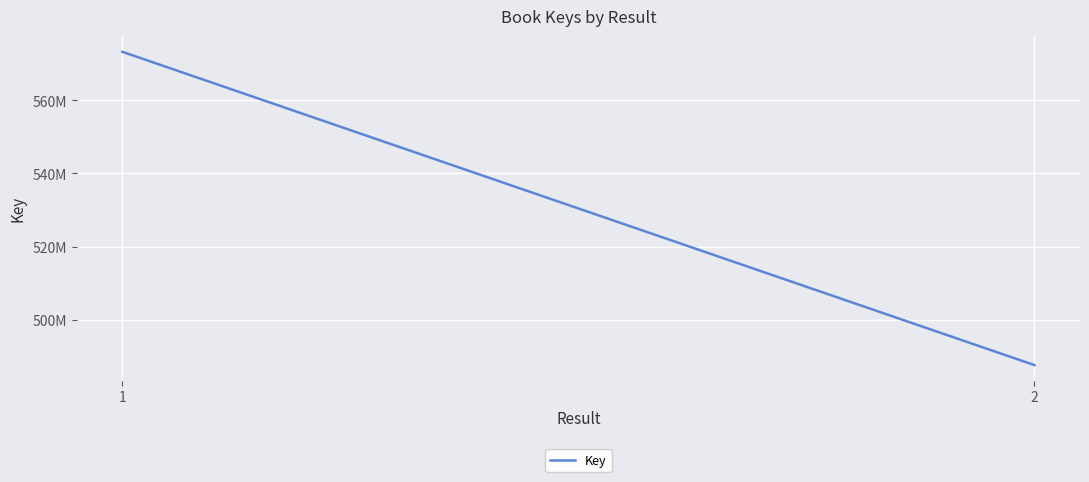

What is the value of the 2nd point from the left?

487544198